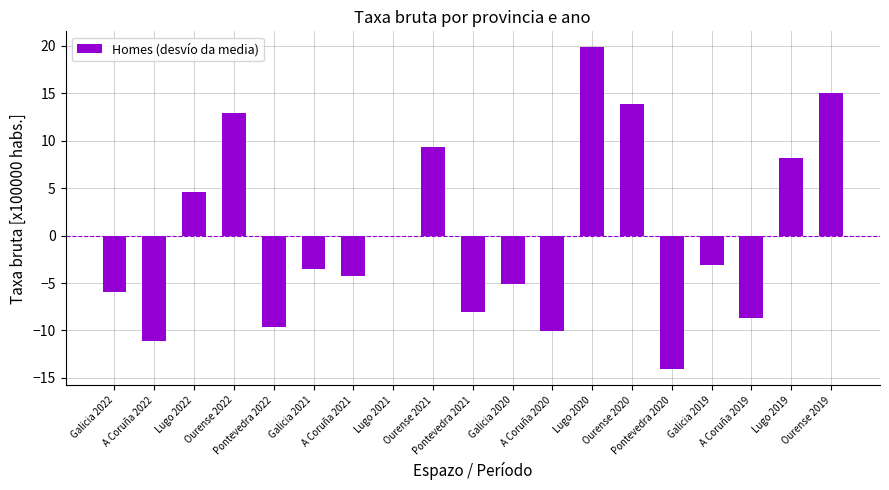

Approximately how many times larger is the value at Lugo 2019 compared to Ourense 2022?

0.6